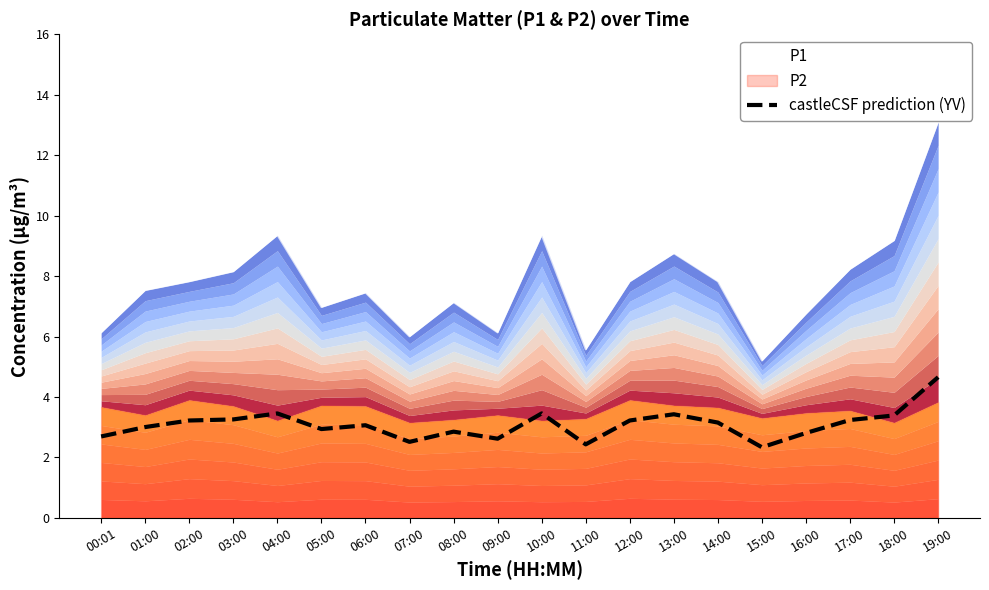

At which label is the value closest to 3?

01:00